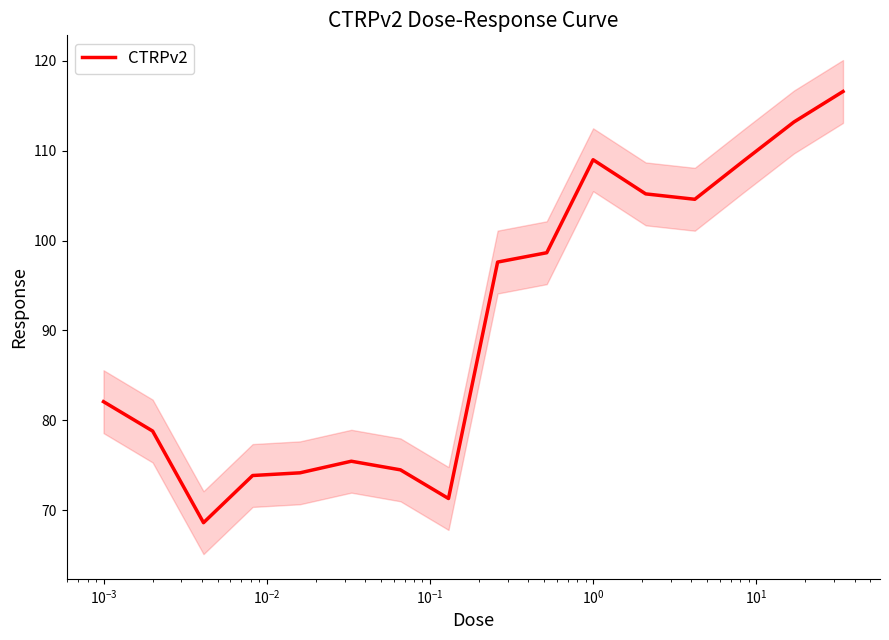

Count the number of categories in the chart.

16